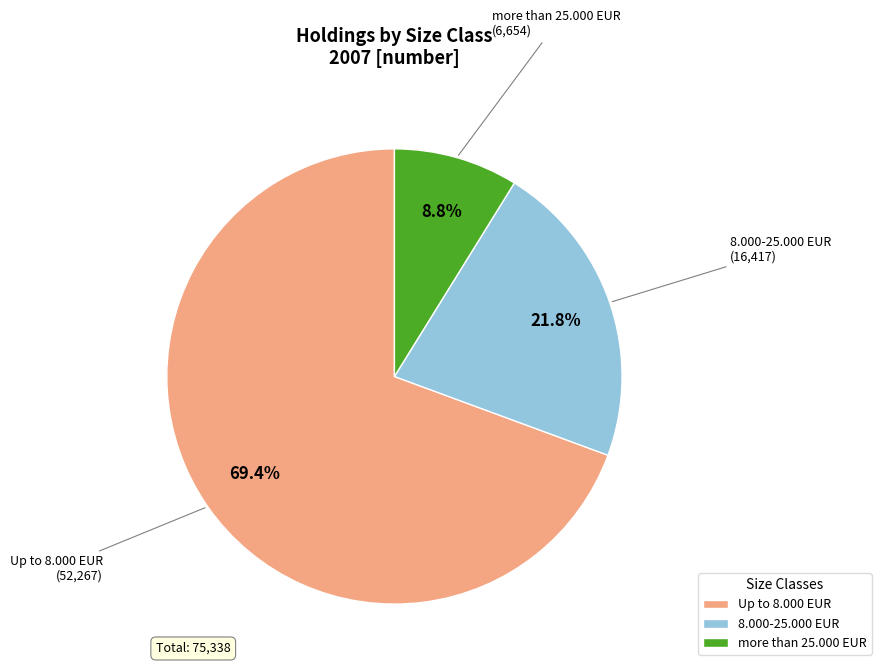

True or false: 8.000-25.000 EUR accounts for 11% of the total.

False